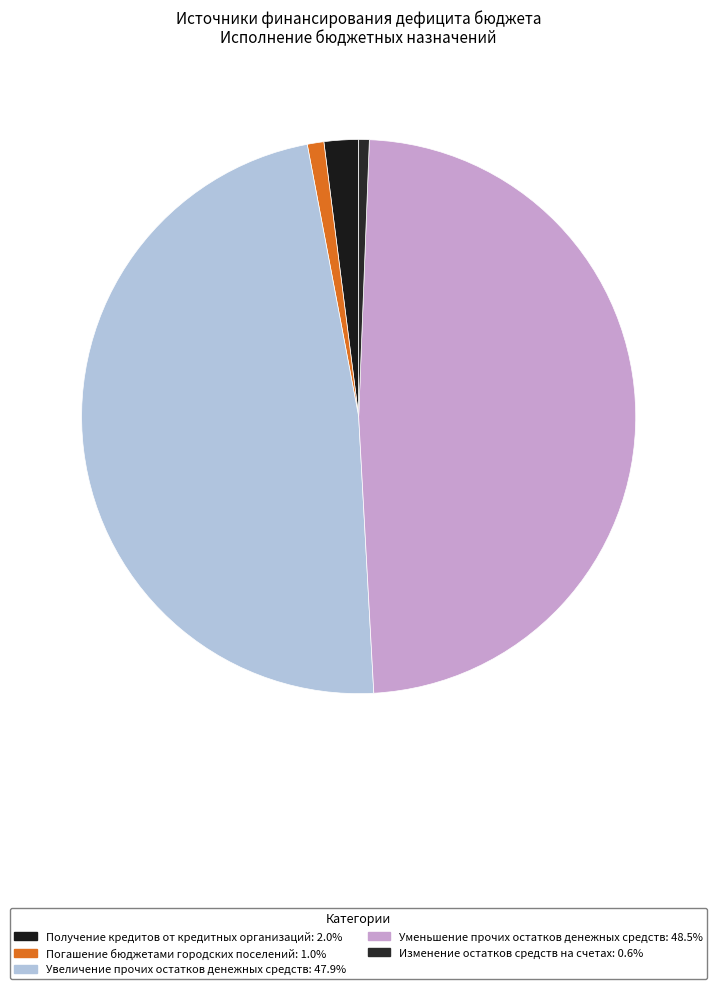

How many slices are in this pie chart?

5